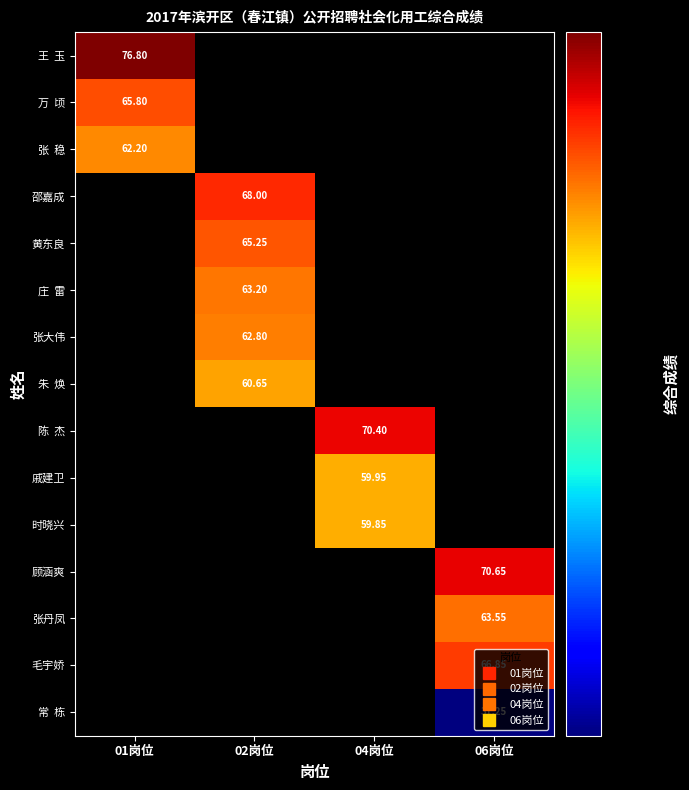

At which label does 陈 杰 first exceed 70?

04岗位